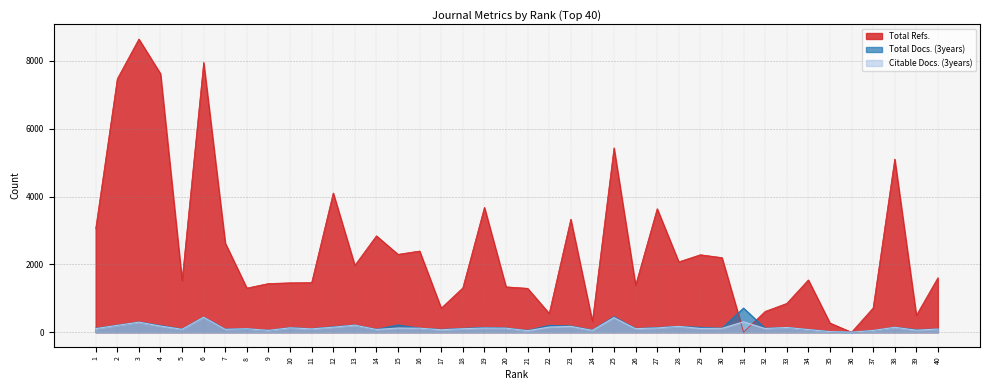

How many interior local valleys does the Citable Docs. (3years) series have?

13